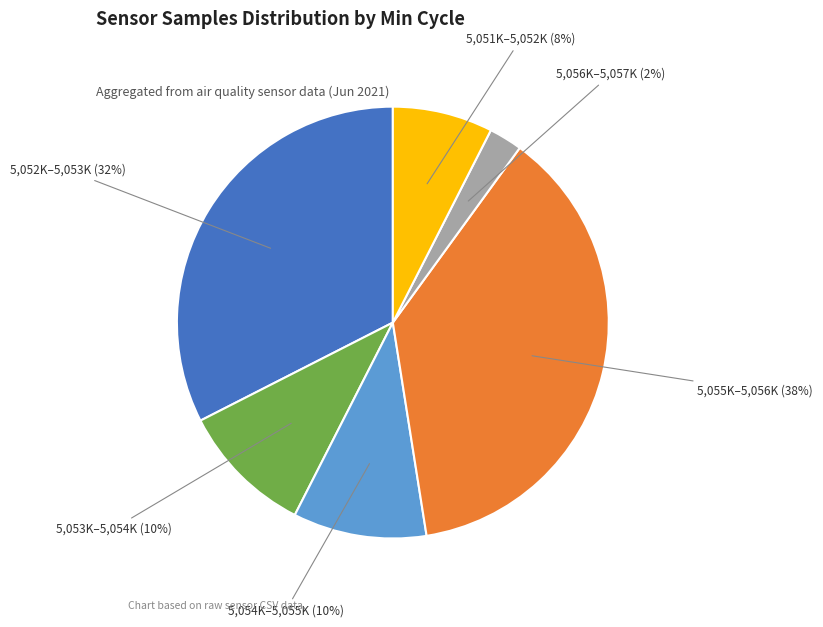

Does any single category account for the majority?

No